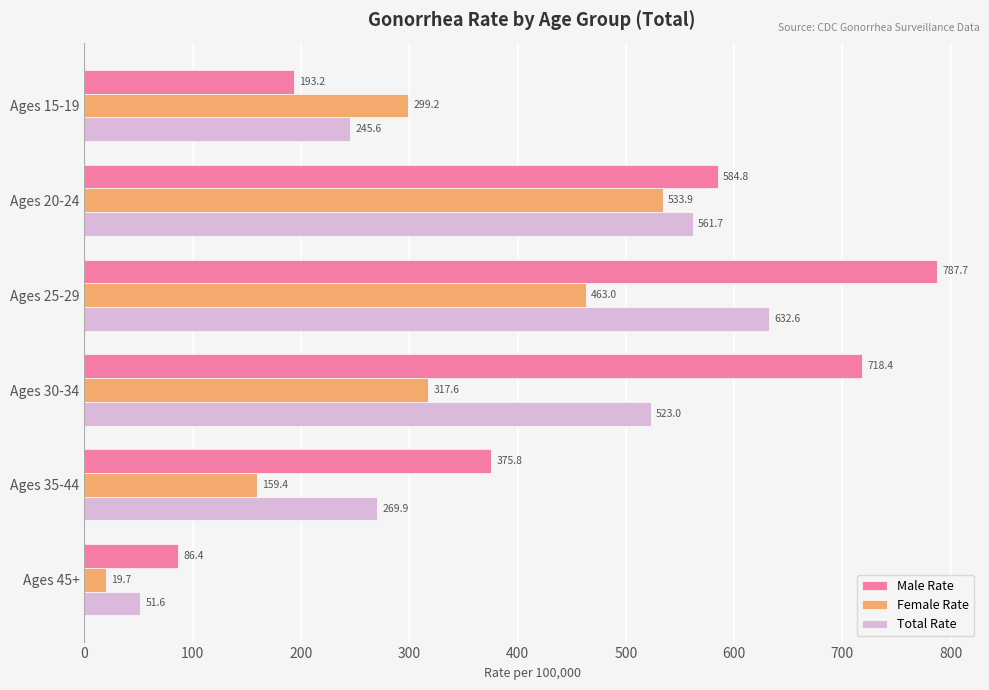

At which label is Total Rate closest to 342?

Ages 35-44